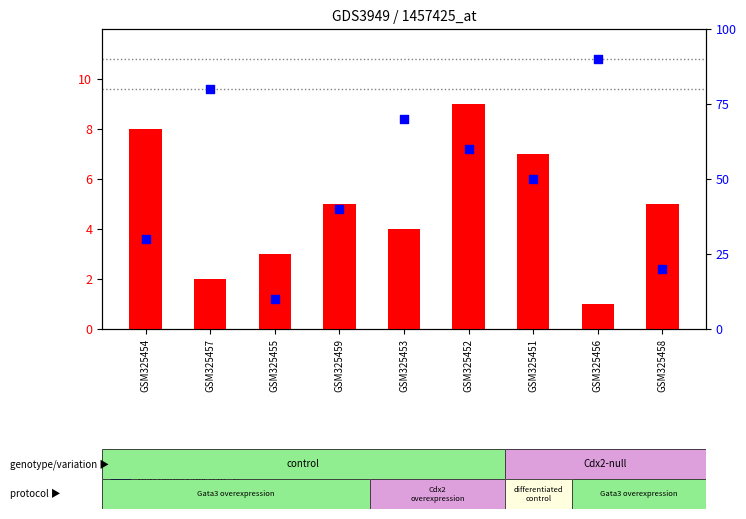

At how many categories does at least one series exceed 9?

9